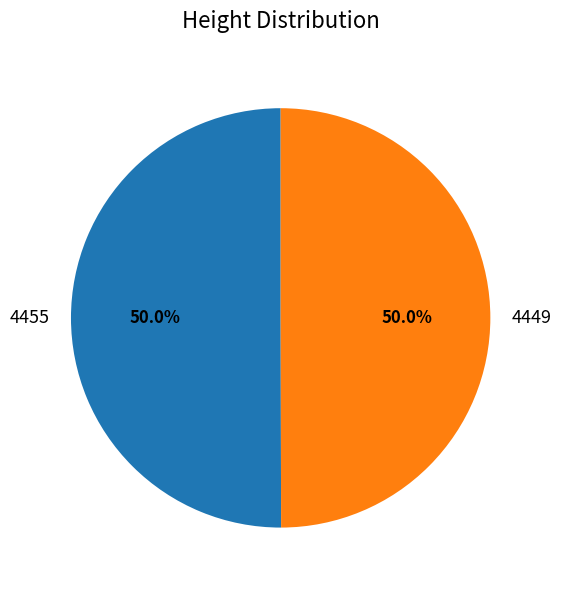

Combined, what portion of the pie is 4449 and 4455?

100.0%